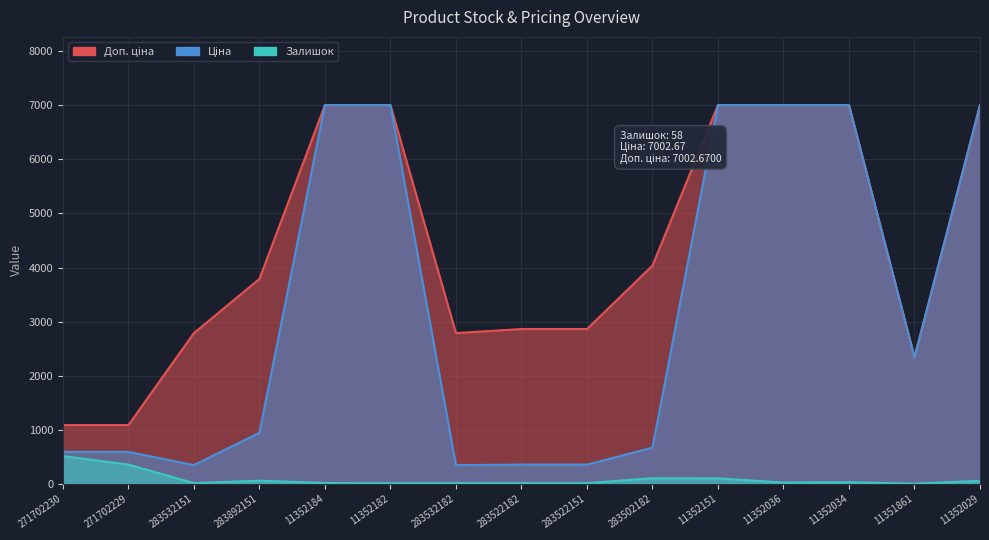

Where is the first local minimum for Ціна?

283532151